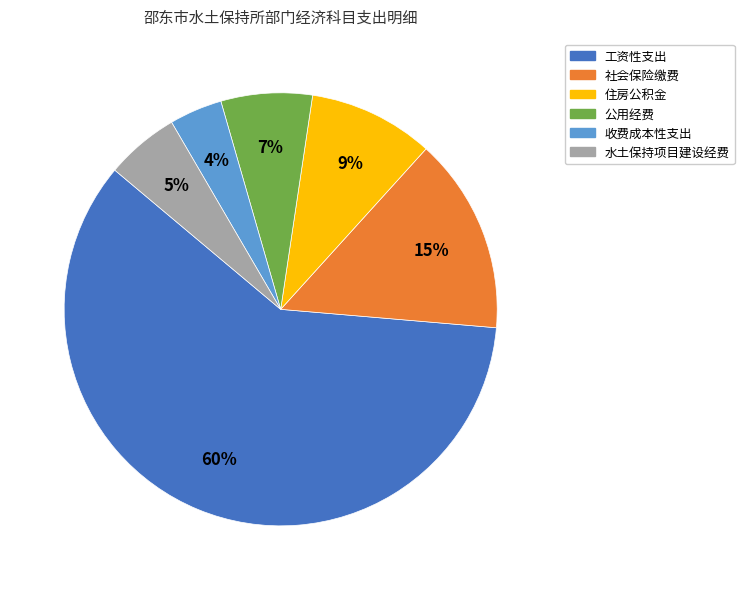

Between 社会保险缴费 and 收费成本性支出, which is larger?

社会保险缴费